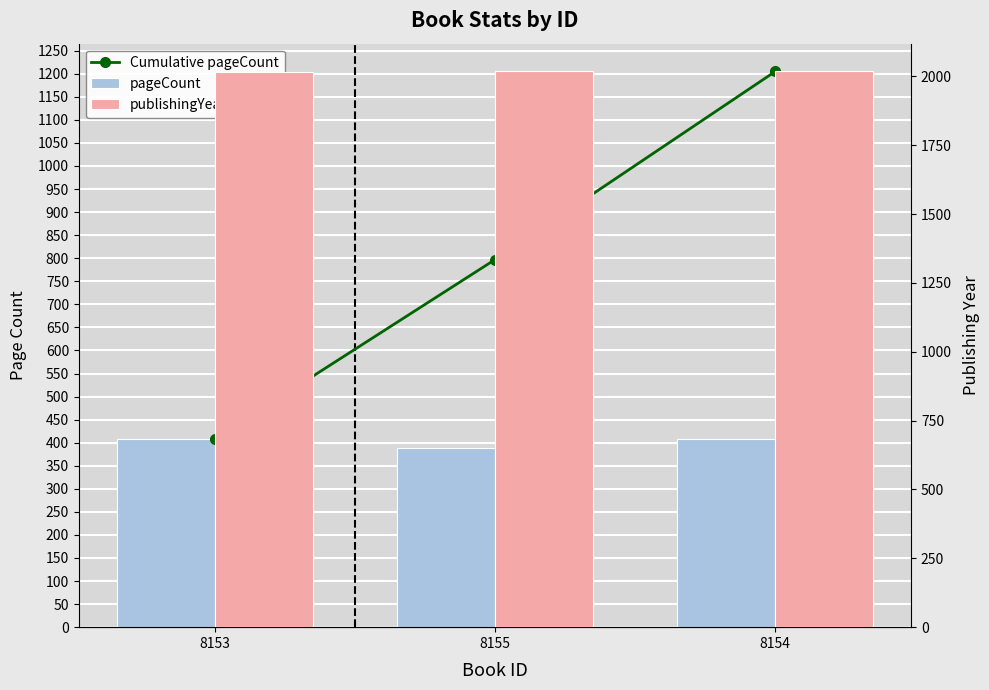

Reading left to right, list all the values displayed in this chart.

Cumulative pageCount: 408	797	1205
pageCount: 408	389	408
publishingYear: 2017	2018	2018